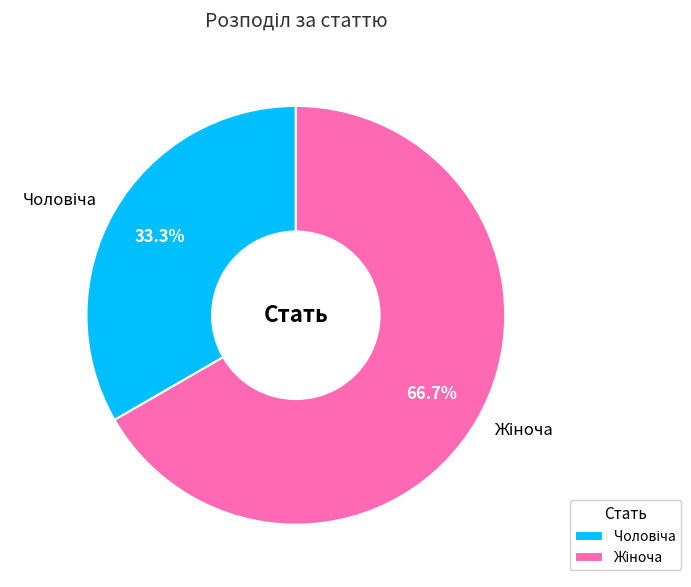

Does any single category account for the majority?

Yes